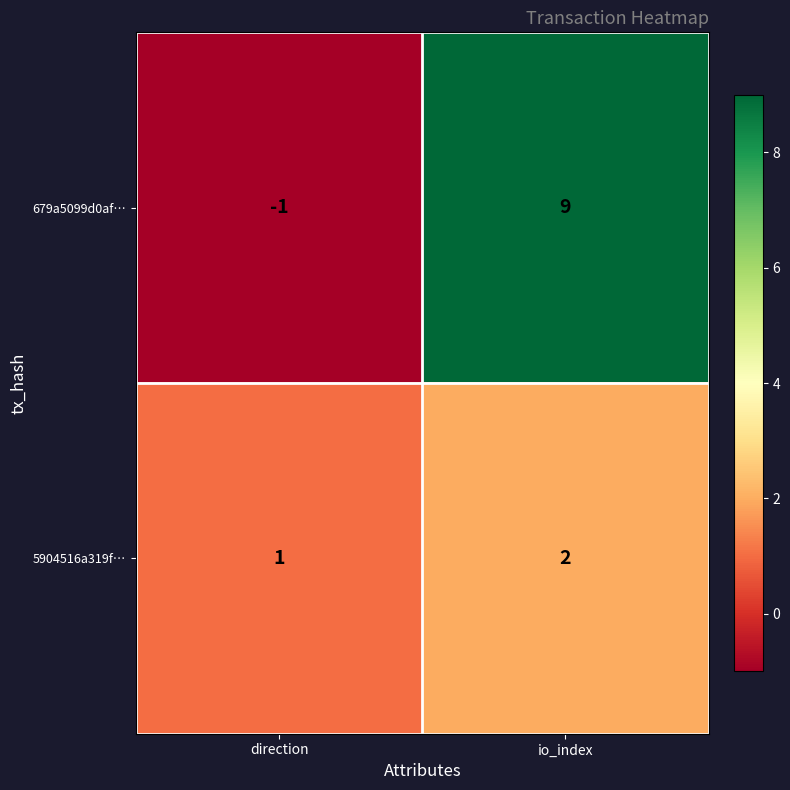

Which category has the lowest value across all series?

direction